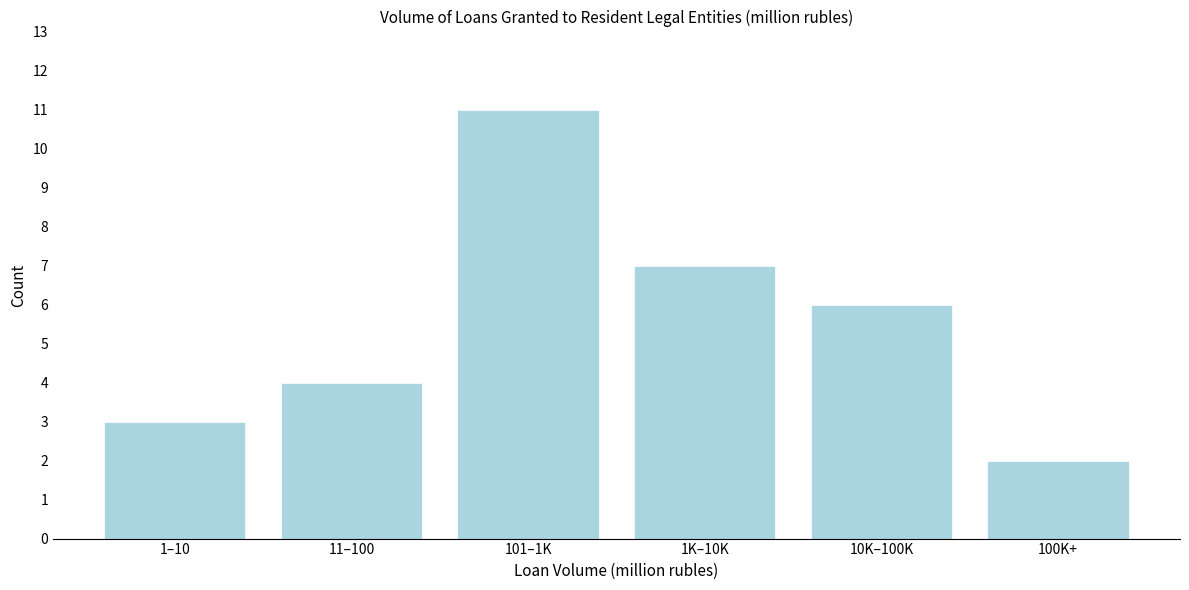

Reading left to right, transcribe all the data shown in this chart.

3	4	11	7	6	2